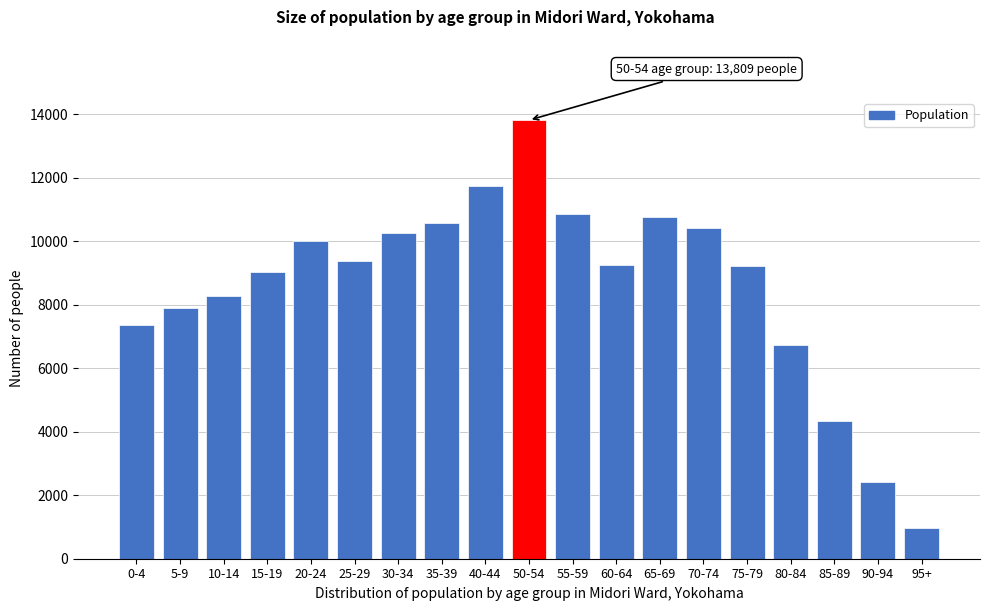

What is the value of the 12th bar from the left?

9254